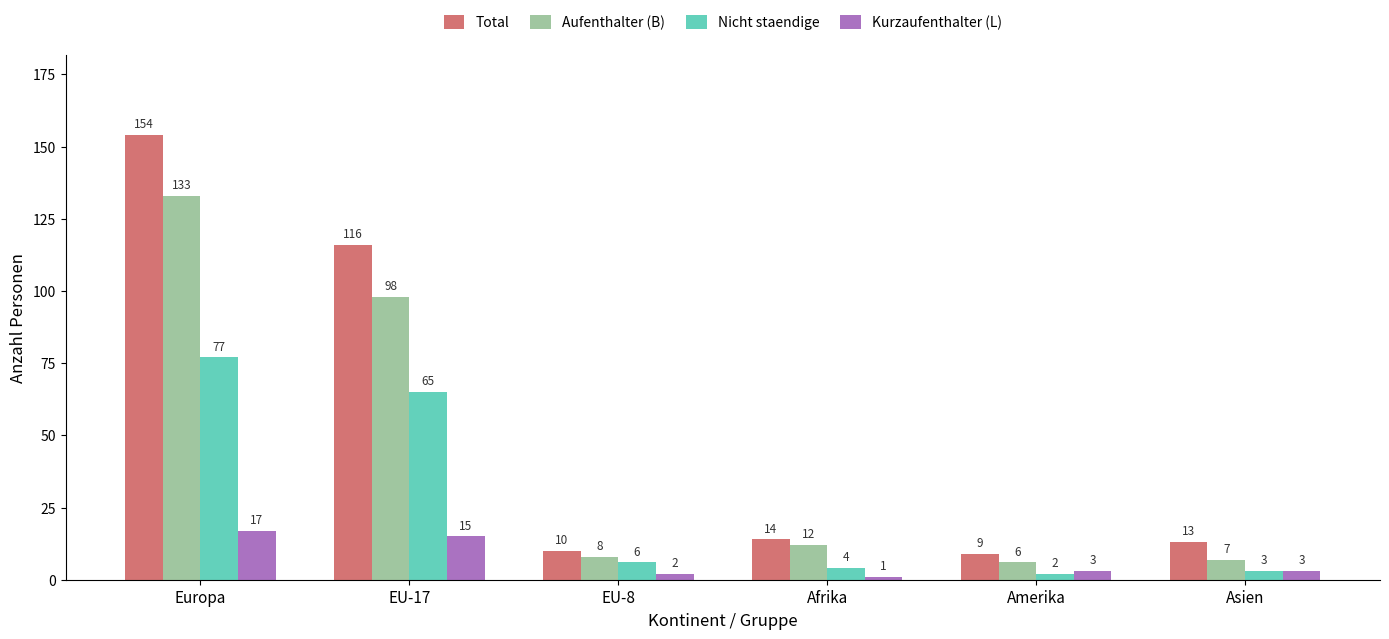

What is the difference between the second highest and second lowest values in the Total series?

106